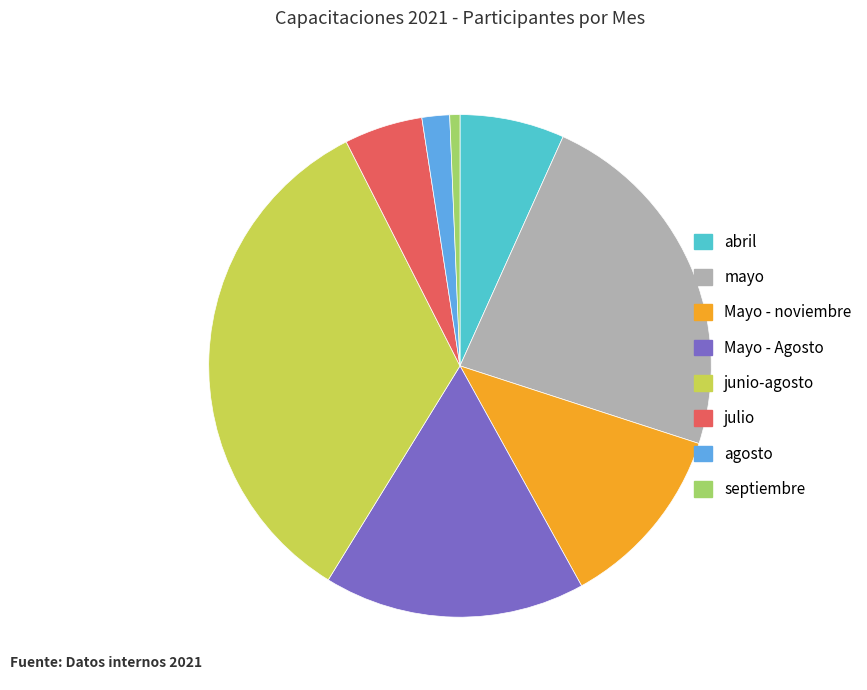

Which slice is the largest?

junio-agosto